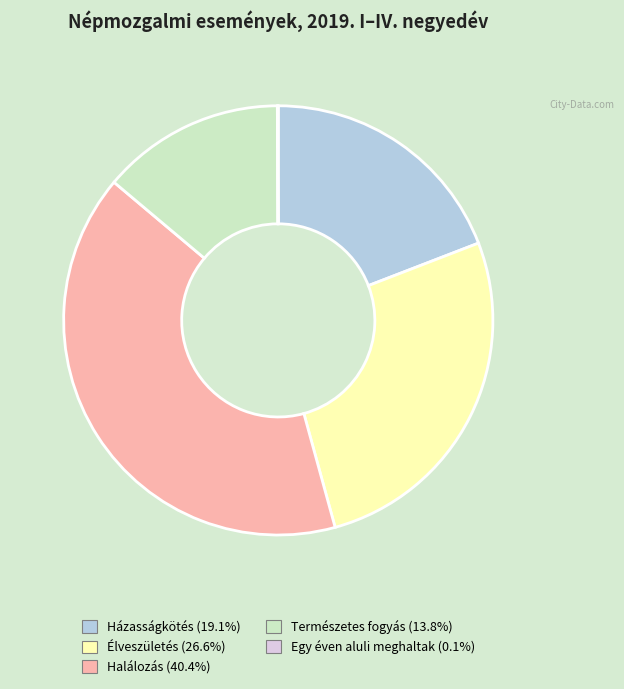

Which category has the biggest portion of the pie?

Halálozás